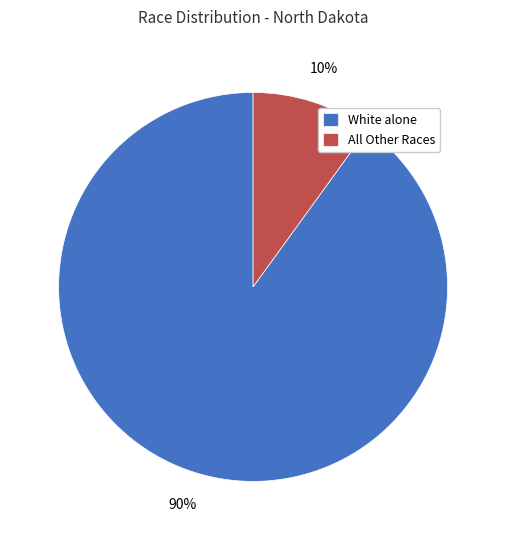

Which category has the biggest portion of the pie?

White alone